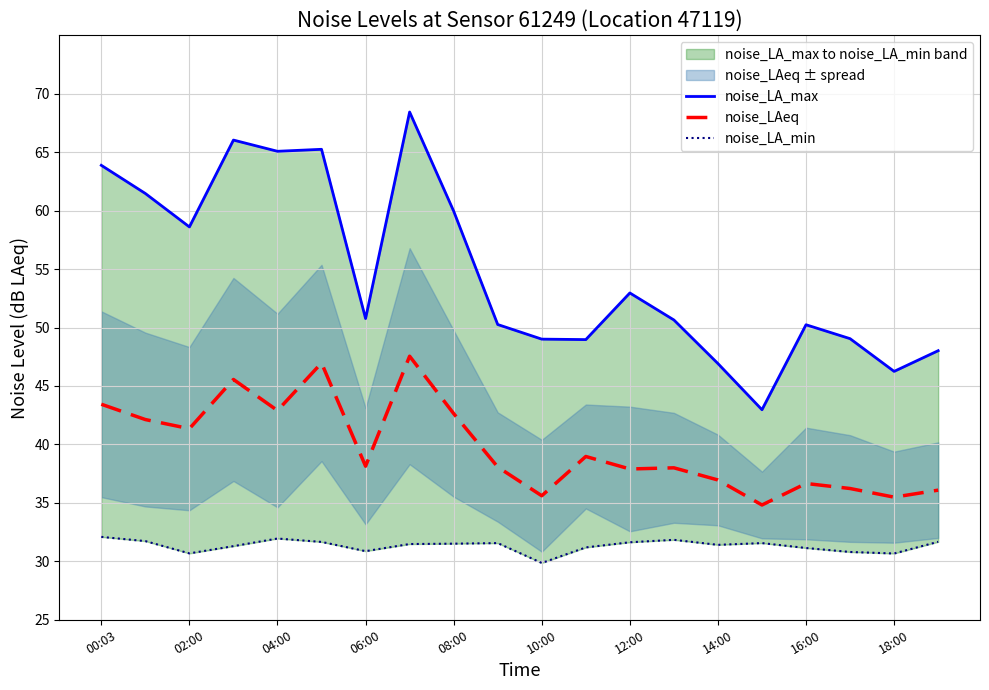

The noise_LAeq series shows 35.6 at 10:00. True or false?

True